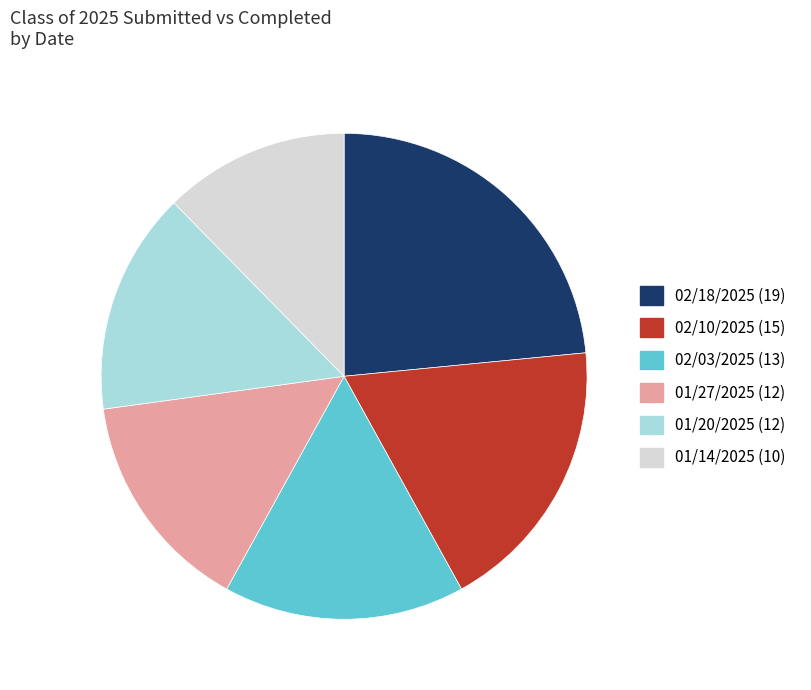

How many segments does this pie chart have?

6